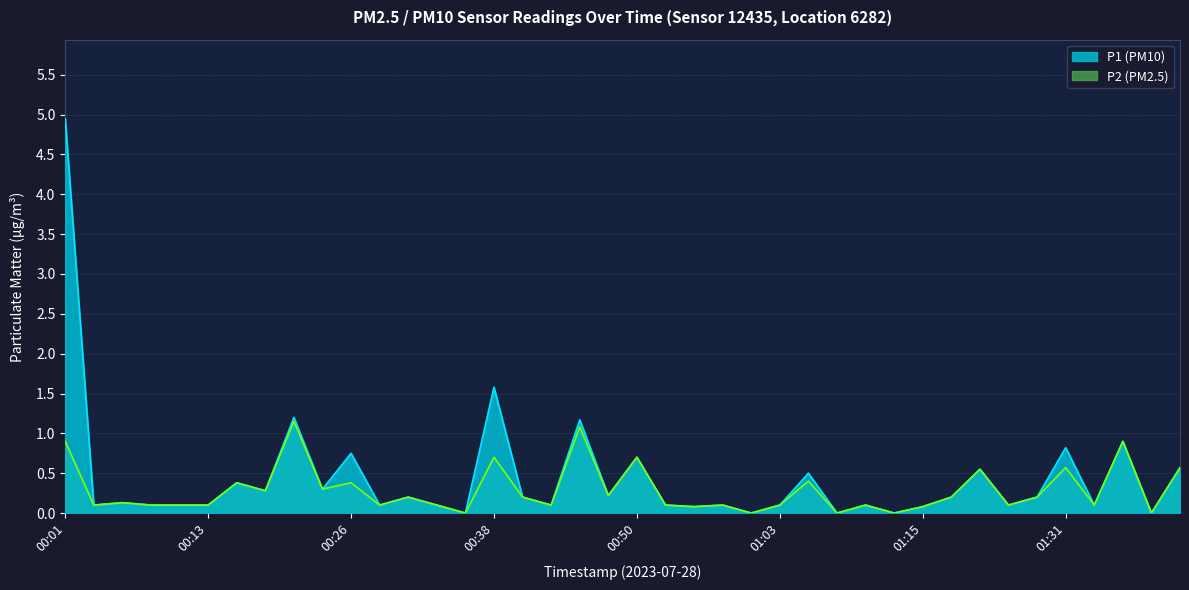

At how many categories does at least one series exceed 3?

1